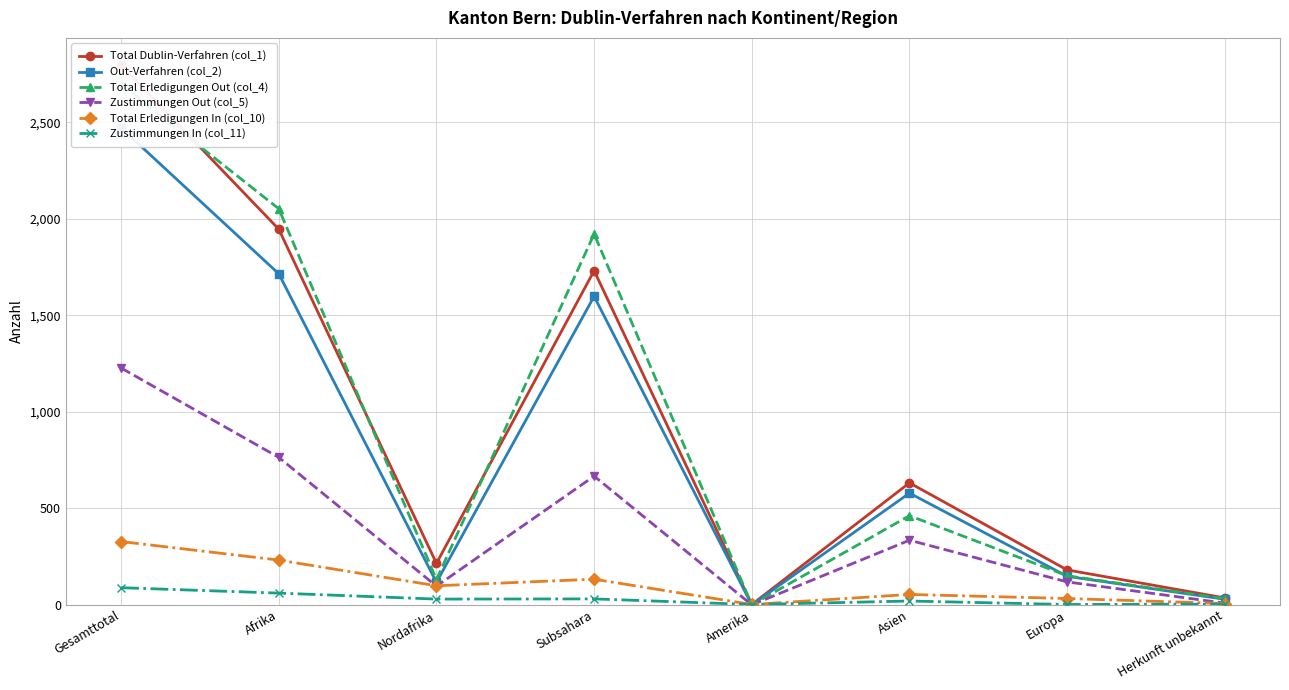

What is the sum of all Total Dublin-Verfahren (col_1) values?

7540